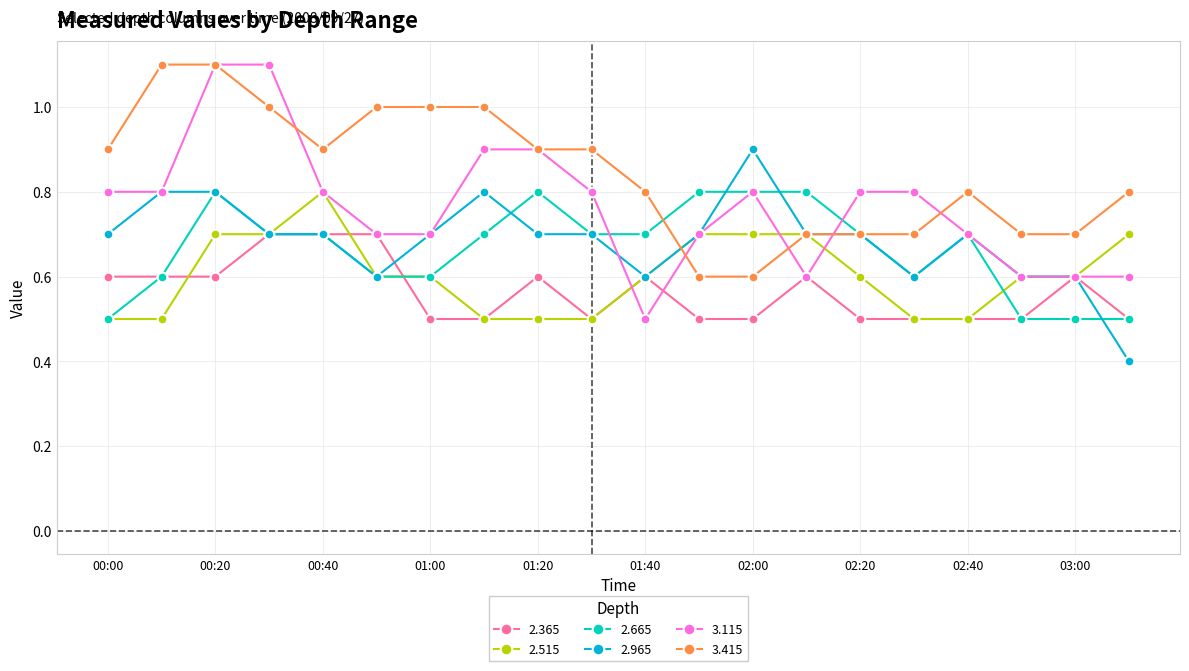

What is the maximum value for 2.965?

0.9